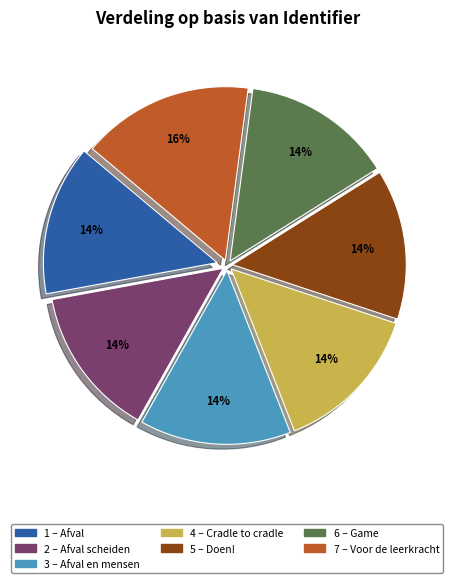

To the nearest percent, what is the average slice percentage?

14%